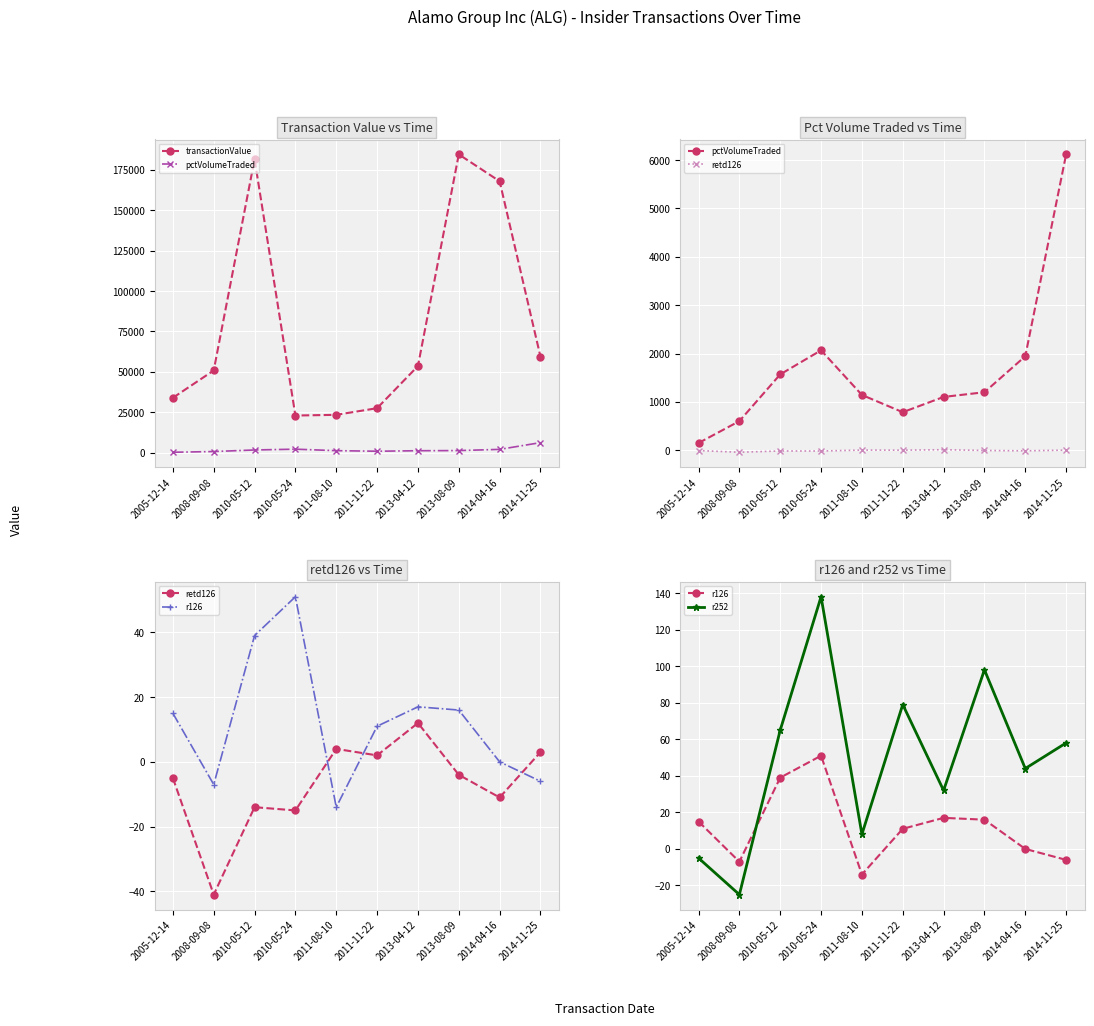

Count the number of categories in the chart.

10